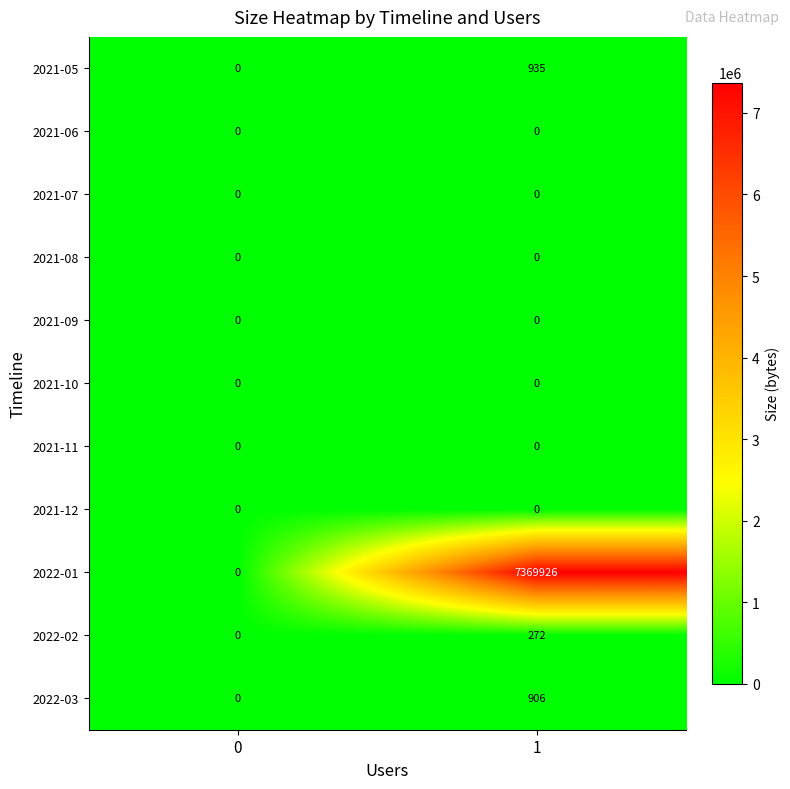

Reading left to right, list all the values displayed in this chart.

2021-05: 0	935
2021-06: 0	0
2021-07: 0	0
2021-08: 0	0
2021-09: 0	0
2021-10: 0	0
2021-11: 0	0
2021-12: 0	0
2022-01: 0	7369926
2022-02: 0	272
2022-03: 0	906